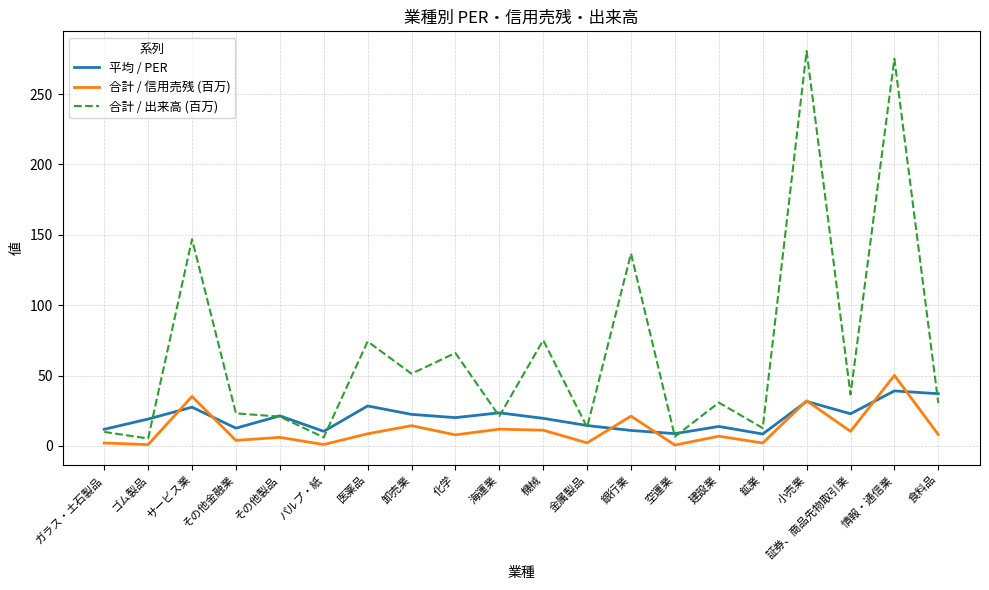

Read the 合計 / 出来高 (百万) value at 医薬品.

74.2